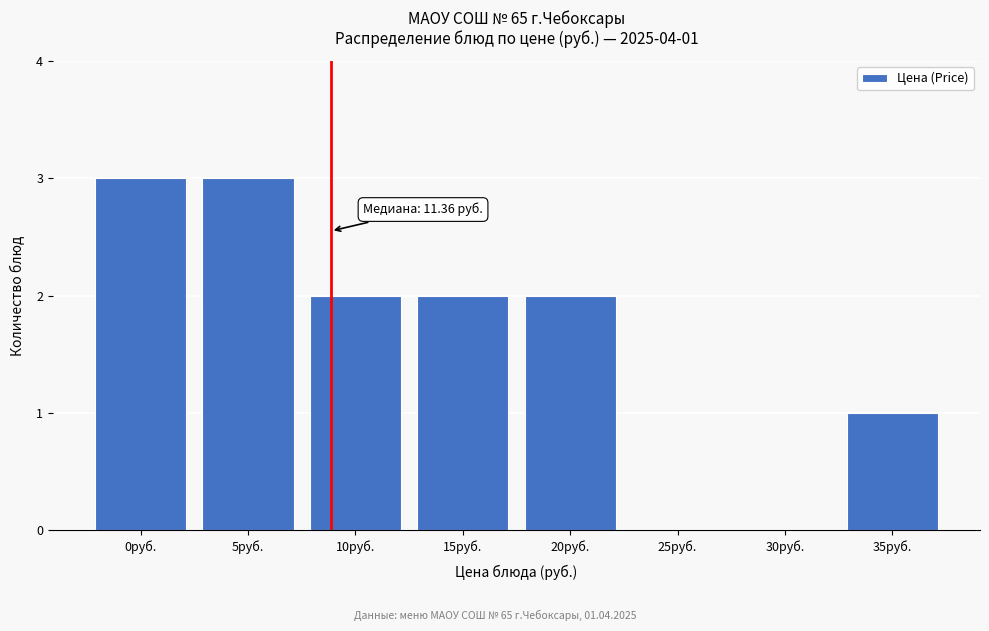

Reading left to right, what are all the values shown in this chart?

0руб.=3	5руб.=3	10руб.=2	15руб.=2	20руб.=2	25руб.=0	30руб.=0	35руб.=1